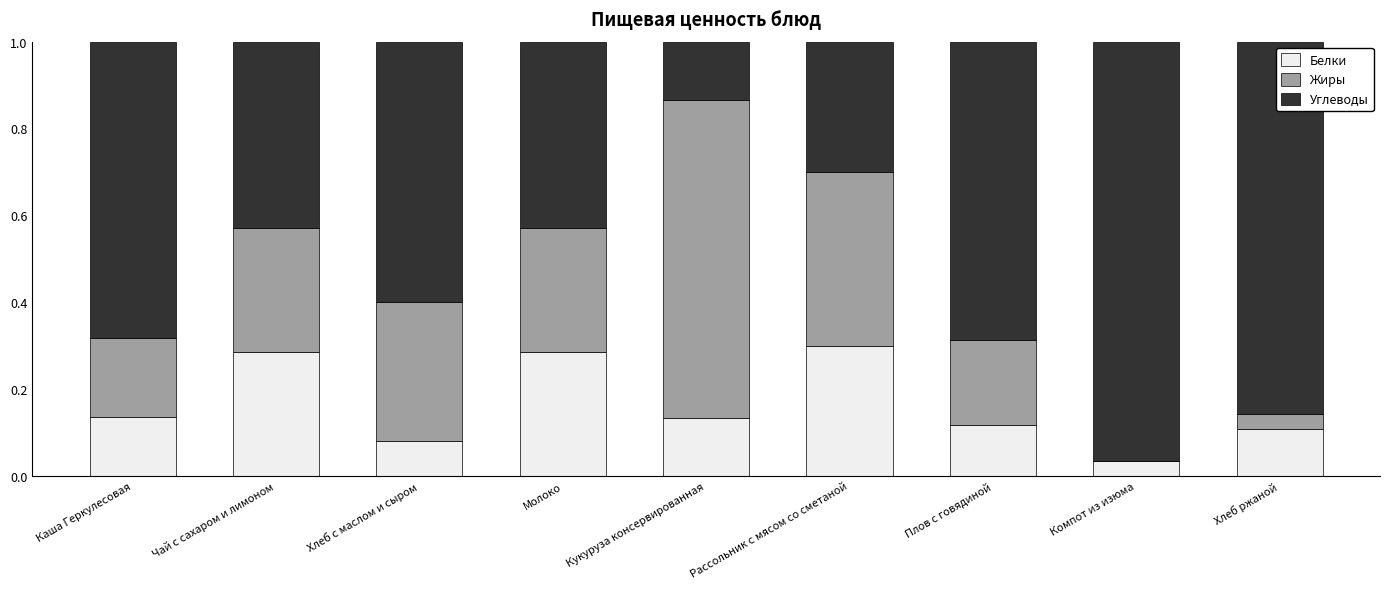

Is it true that Белки equals 0.5 at Молоко?

False